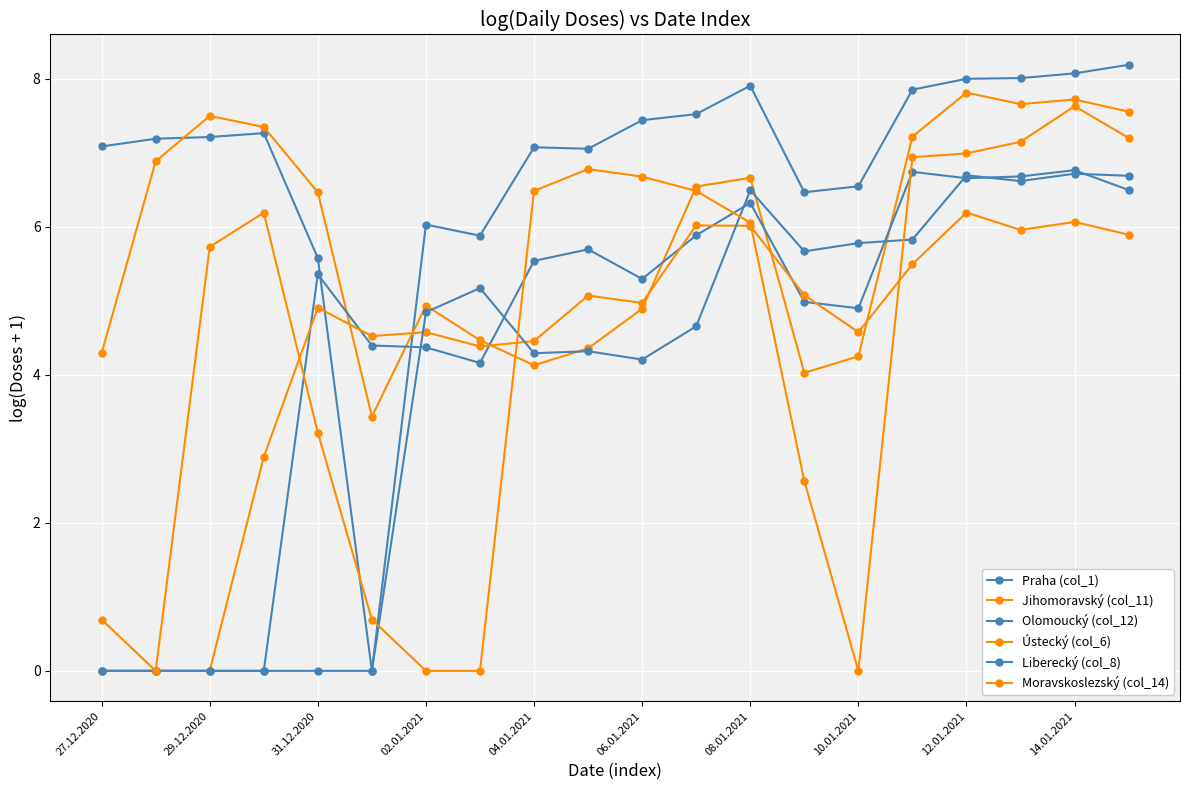

How many distinct data groups are displayed?

6